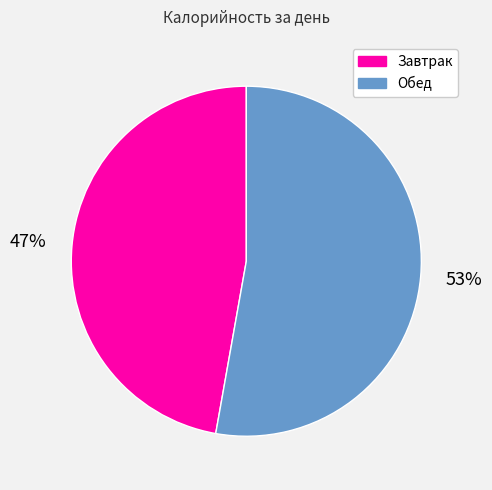

Which category has the smallest portion of the pie?

Завтрак